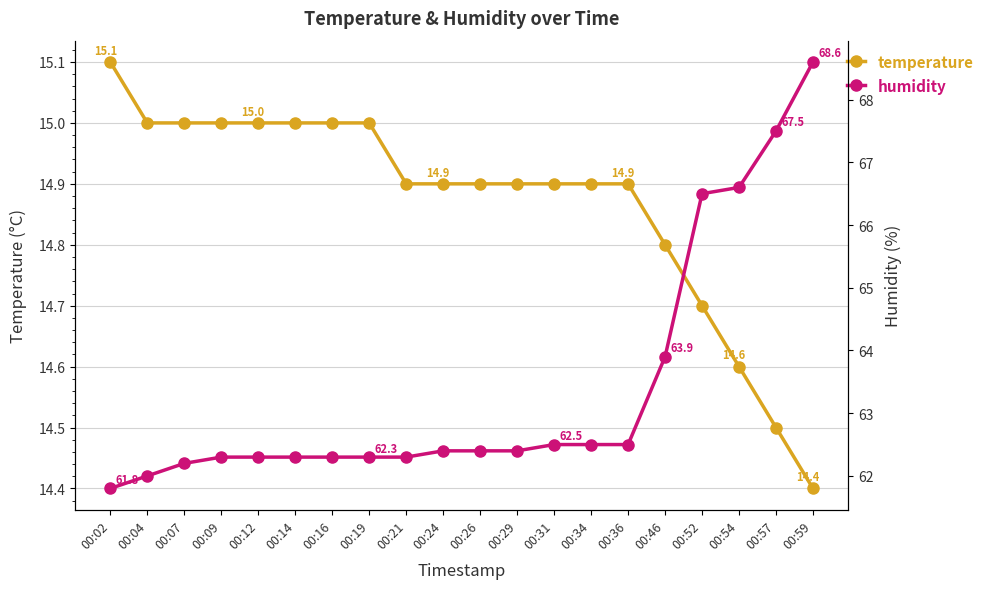

The temperature series shows 15.0 at 00:19. True or false?

True